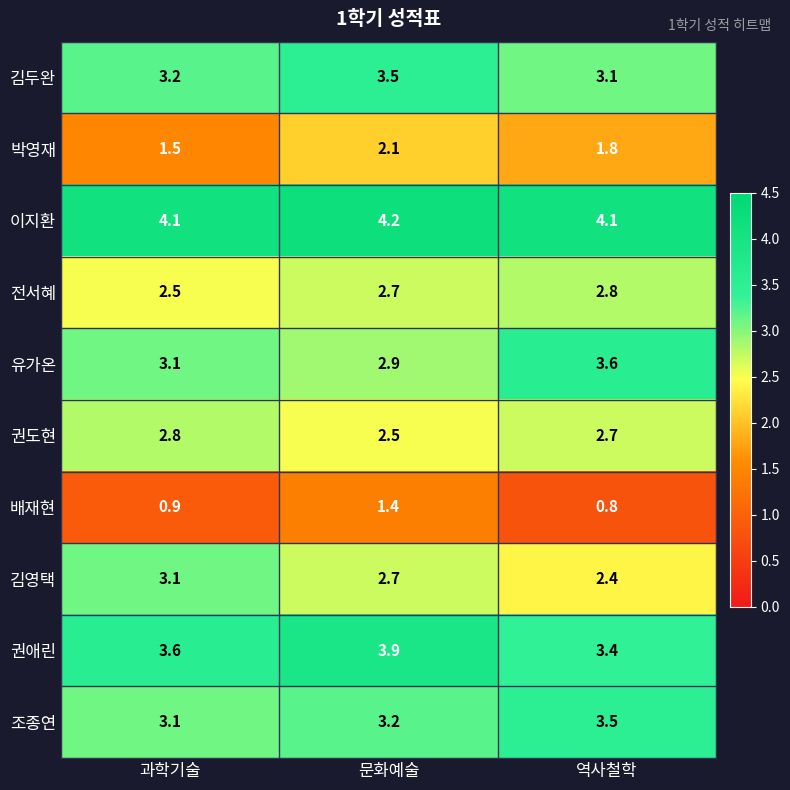

What is the approximate value of 권도현 at 문화예술?

2.5